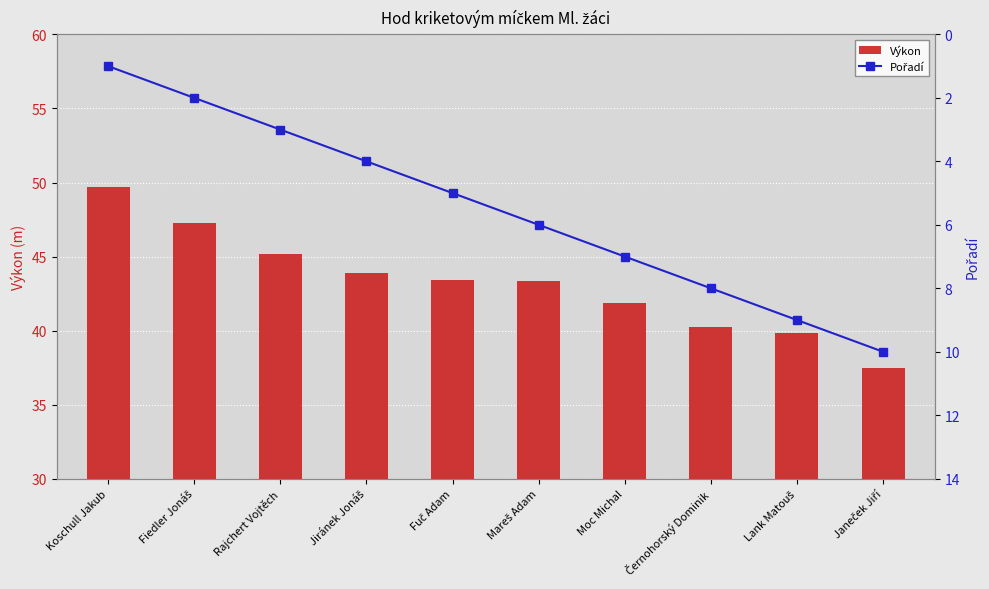

How many series are shown in this chart?

2